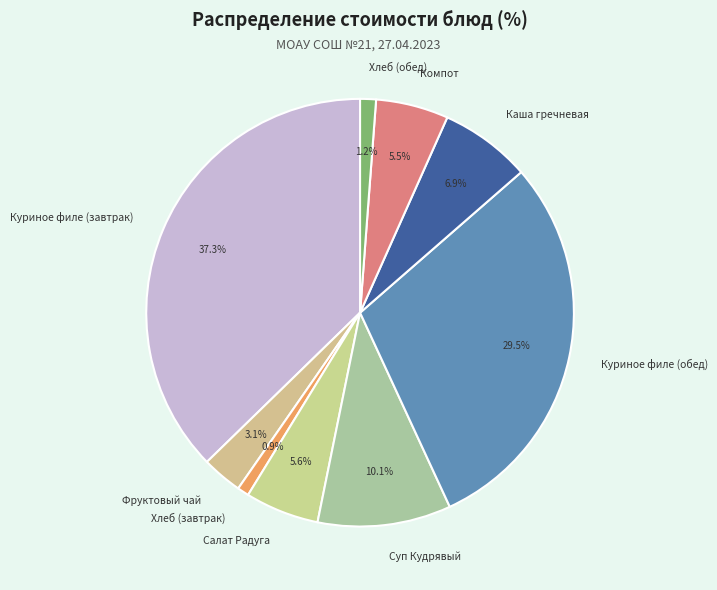

To the nearest percent, what is the combined percentage of Салат Радуга and Суп Кудрявый?

16%